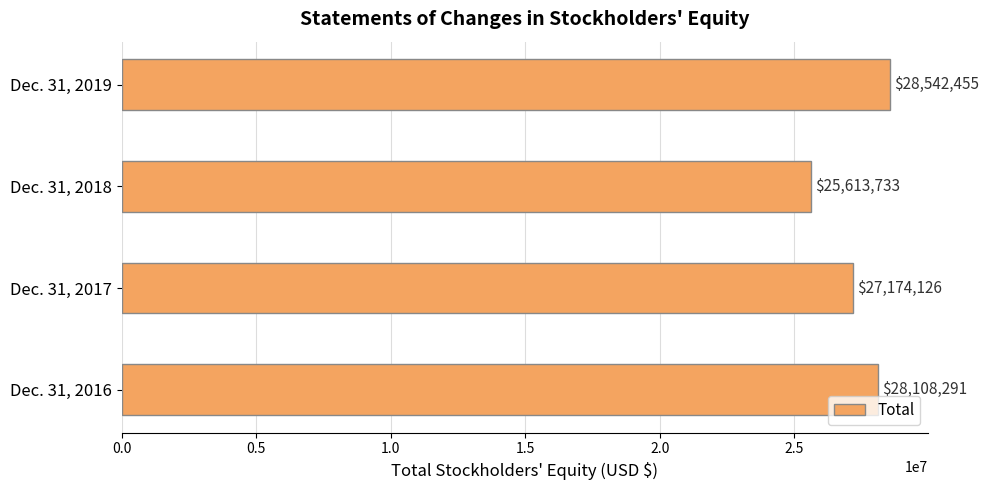

What is the difference between the maximum and minimum values?

2928722